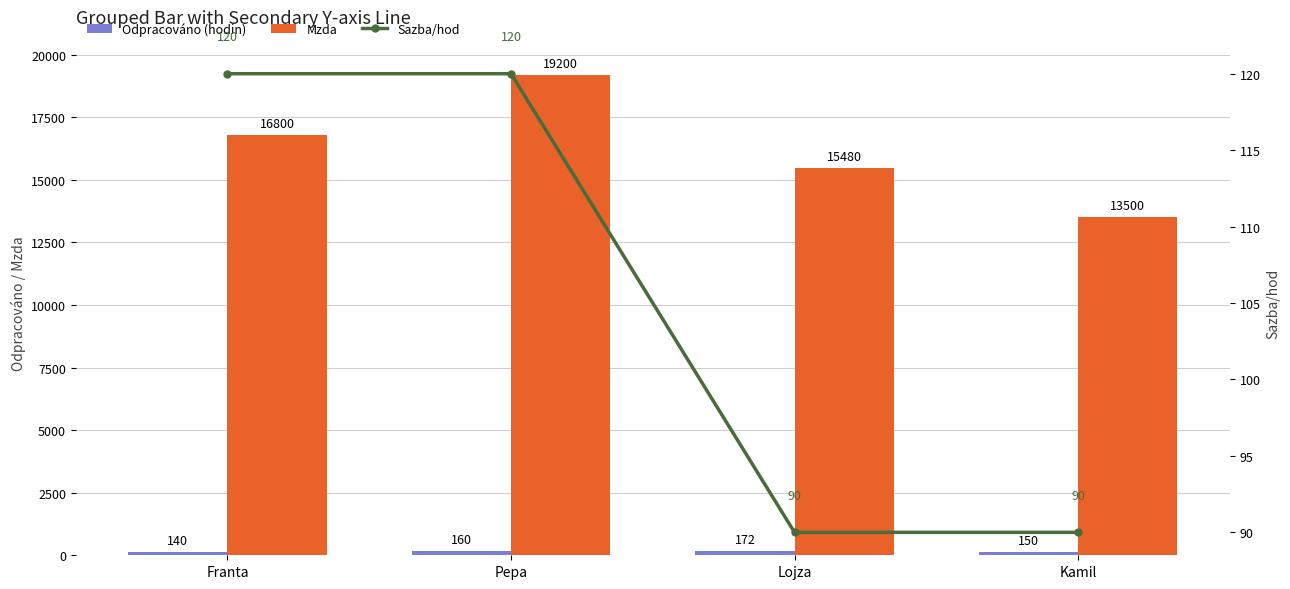

Reading left to right, extract all data points from this chart.

Odpracováno (hodin): Franta=140	Pepa=160	Lojza=172	Kamil=150
Mzda: Franta=16800	Pepa=19200	Lojza=15480	Kamil=13500
Sazba/hod: Franta=120	Pepa=120	Lojza=90	Kamil=90